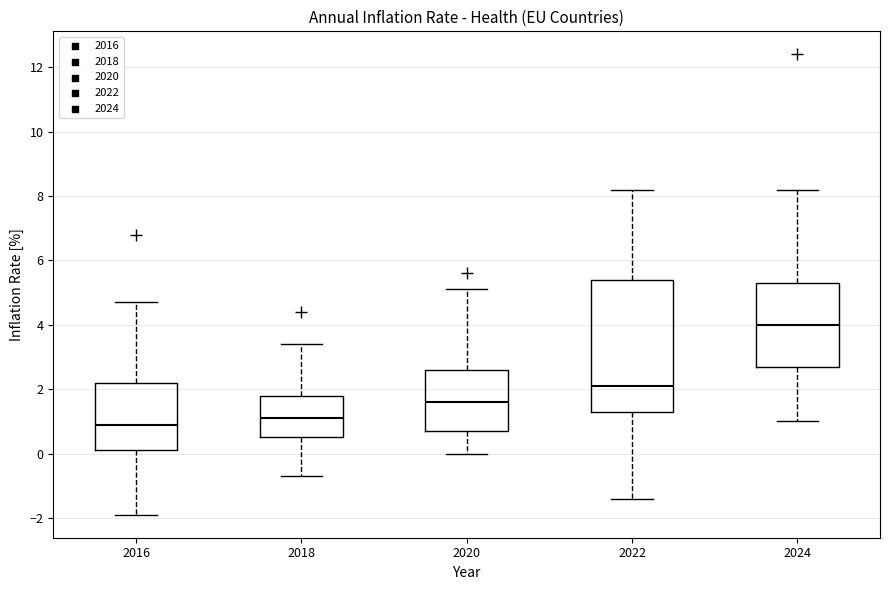

Reading left to right, read every box against the y-axis: the position of its median line, the range the box covers, and the ends of its whiskers. The values are not printed on the chart, so give them approximately, as read against the axis.

2016: median 1.0, box 0.2 to 2.2, whiskers -1.8 to 4.8
2018: median 1.2, box 0.6 to 1.8, whiskers -0.6 to 3.4
2020: median 1.6, box 0.8 to 2.6, whiskers 0.0 to 5.2
2022: median 2.2, box 1.4 to 5.4, whiskers -1.4 to 8.2
2024: median 4.0, box 2.8 to 5.4, whiskers 1.0 to 8.2